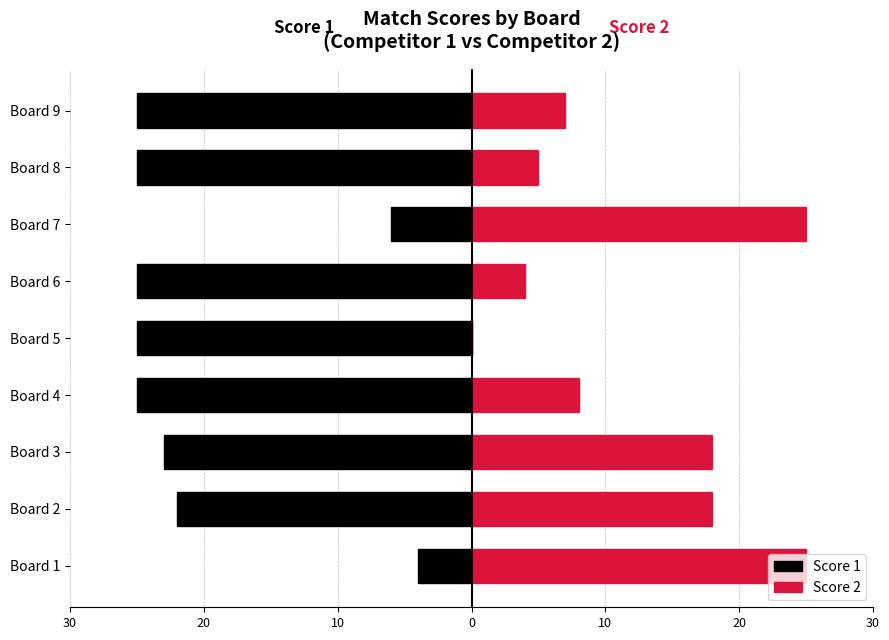

What is the approximate value of Score 1 at Board 9, to the nearest 5?

-25